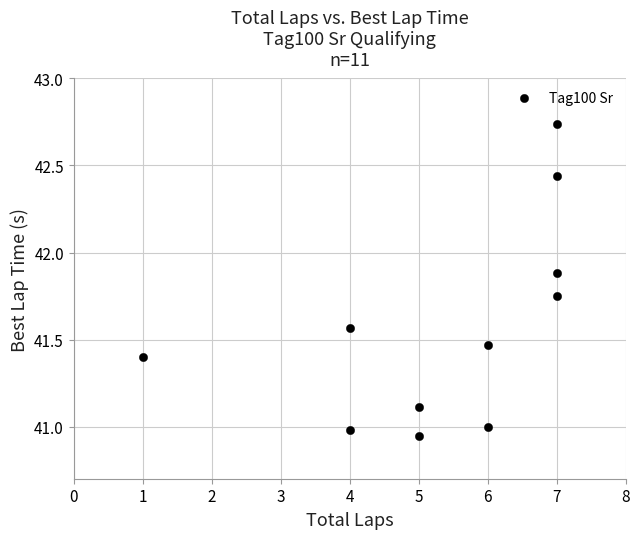

What is the average X value?

5.4